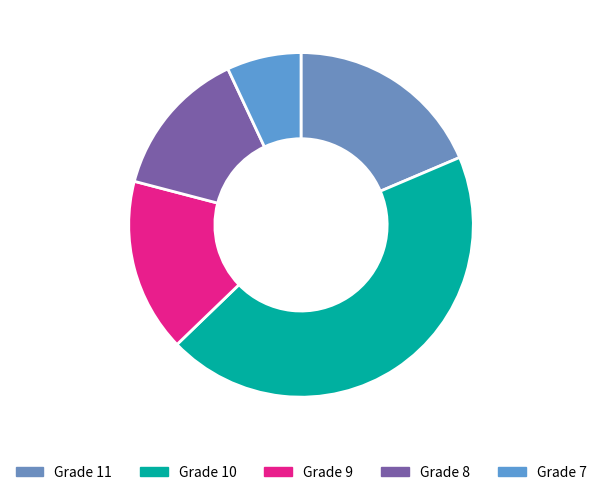

Count the number of slices in the pie.

5